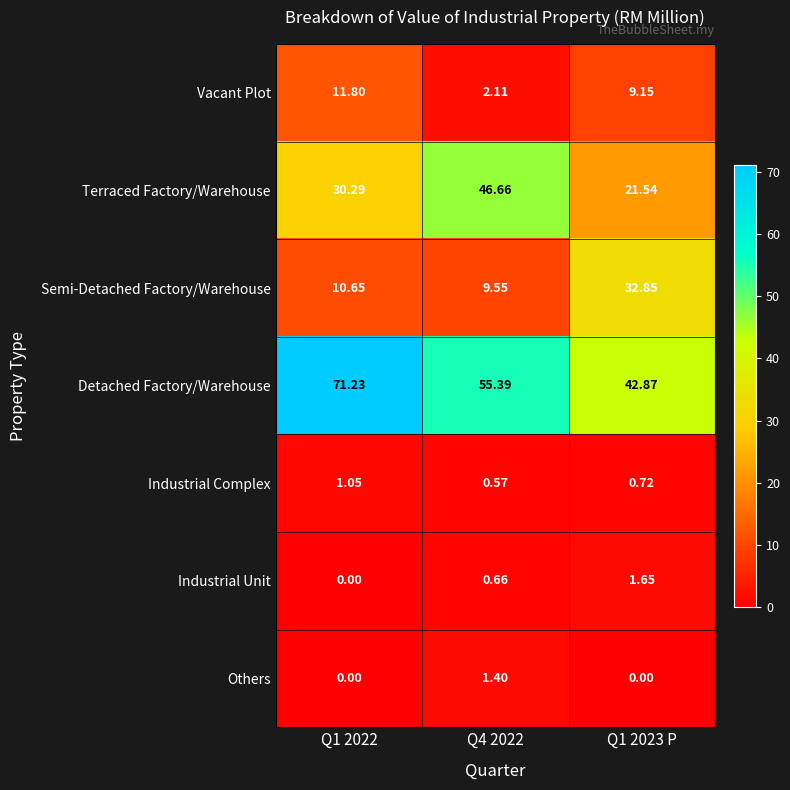

At Q1 2023 P, list the series in order from smallest to largest.

Others, Industrial Complex, Industrial Unit, Vacant Plot, Terraced Factory/Warehouse, Semi-Detached Factory/Warehouse, Detached Factory/Warehouse